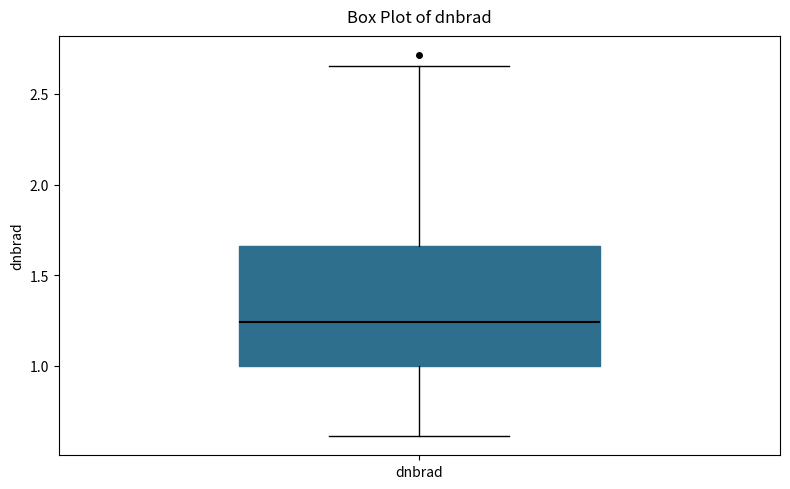

Transcribe this box plot: give where the median line is, the range the box spans, and where the two whiskers end, as read against the y-axis. The values are not printed on the chart, so give them approximately, as read against the axis.

median 1.25, box 1.00 to 1.65, whiskers 0.60 to 2.65